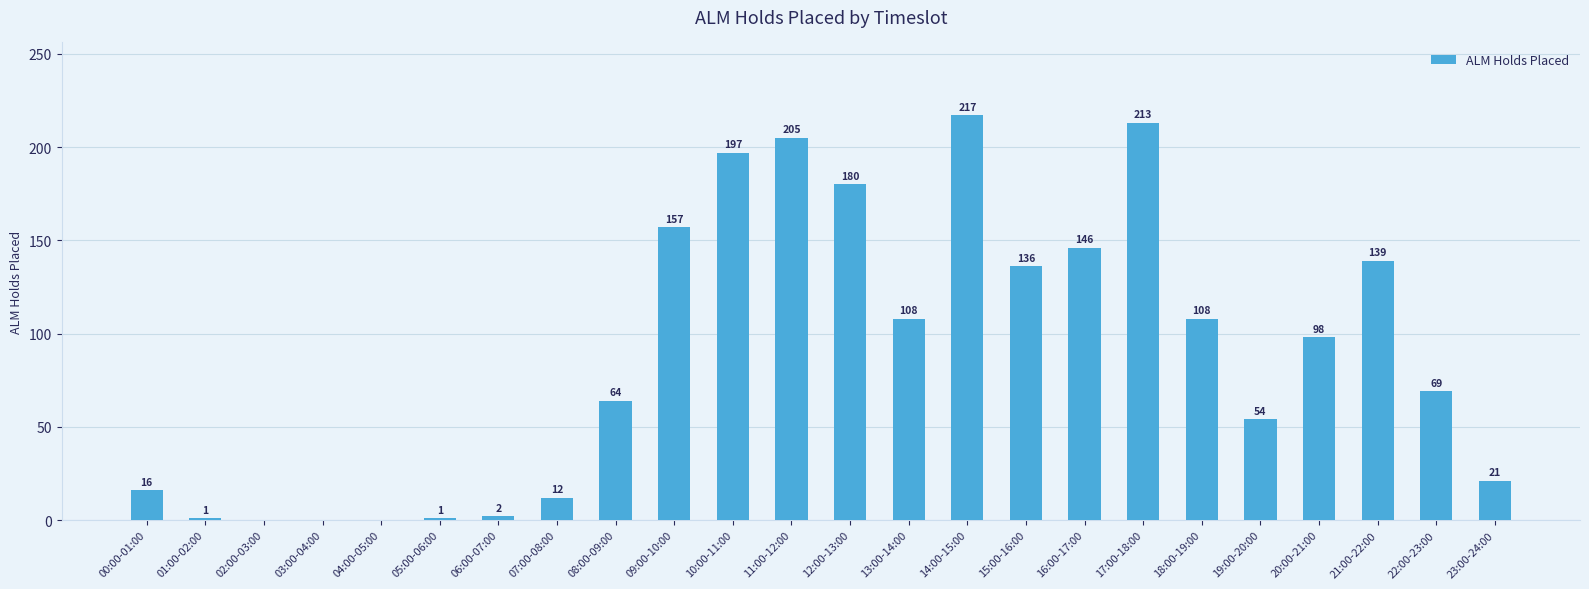

What is the change in value from 14:00-15:00 to 20:00-21:00?

-119